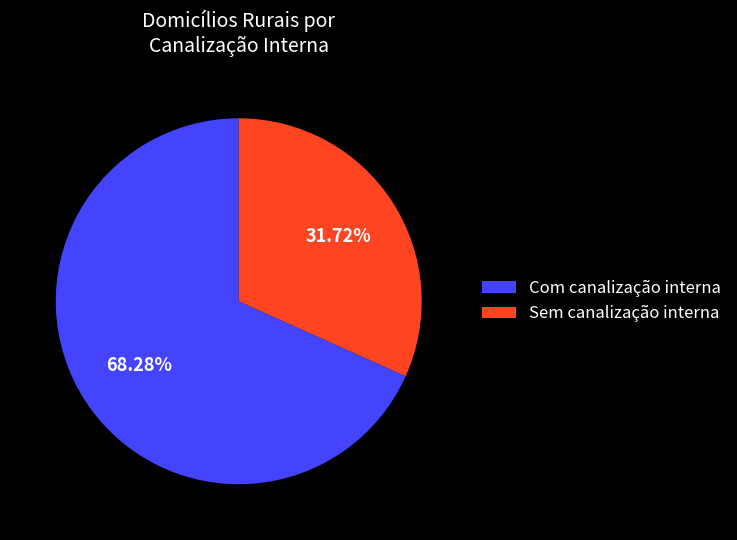

Between Sem canalização interna and Com canalização interna, which is larger?

Com canalização interna